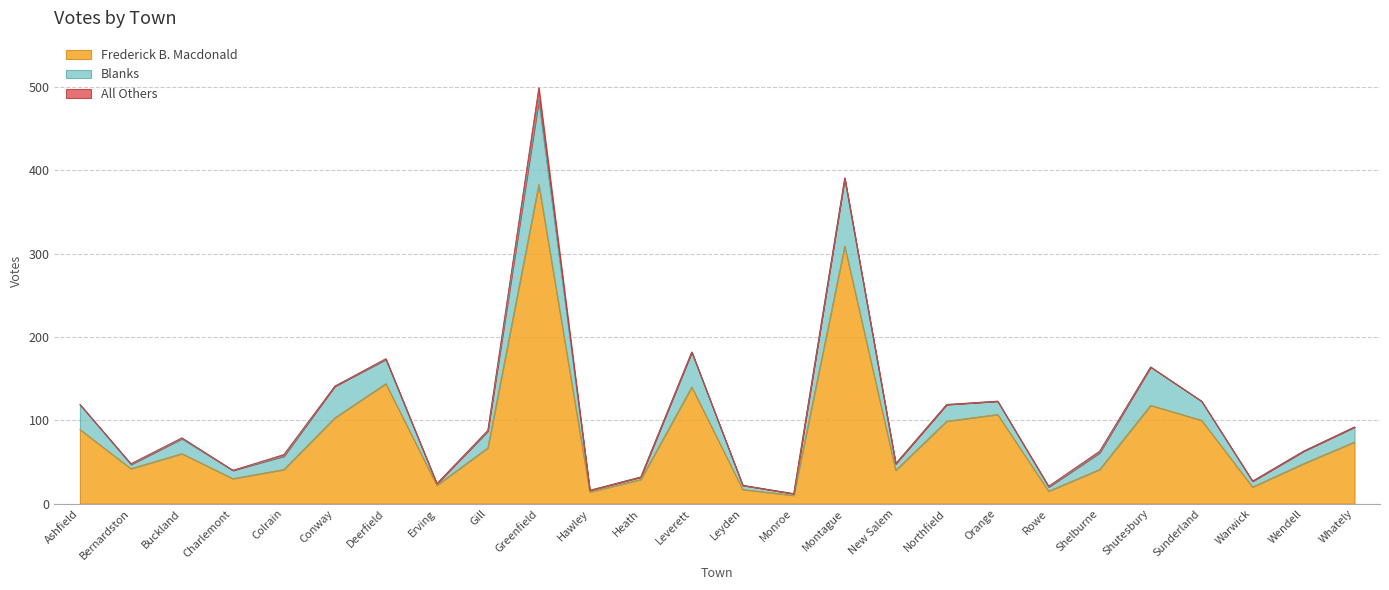

Rank the categories by Frederick B. Macdonald value from lowest to highest.

Monroe, Hawley, Rowe, Leyden, Warwick, Erving, Heath, Charlemont, New Salem, Colrain, Shelburne, Bernardston, Wendell, Buckland, Gill, Whately, Ashfield, Northfield, Sunderland, Conway, Orange, Shutesbury, Leverett, Deerfield, Montague, Greenfield